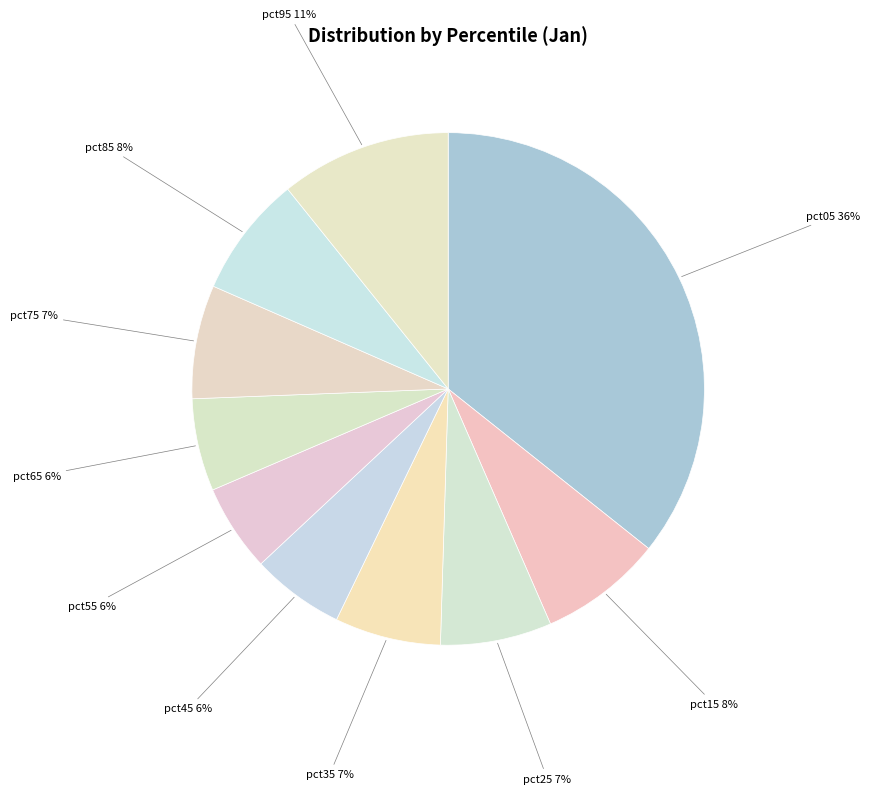

Count the number of slices in the pie.

10